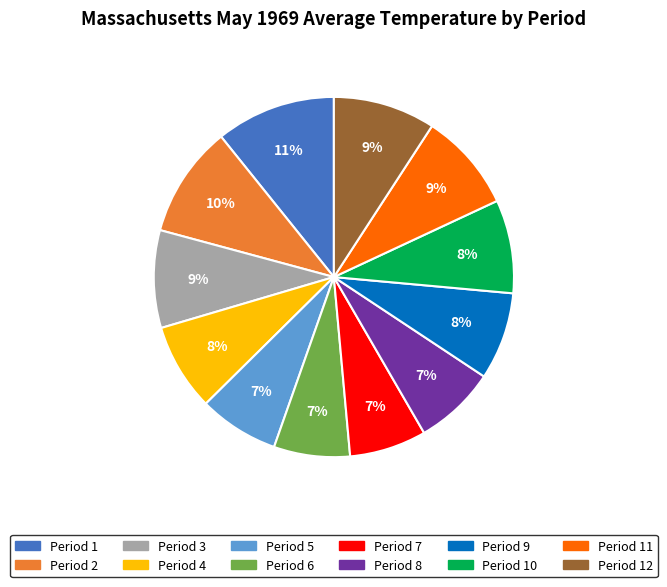

To the nearest percent, what is the average slice percentage?

8%